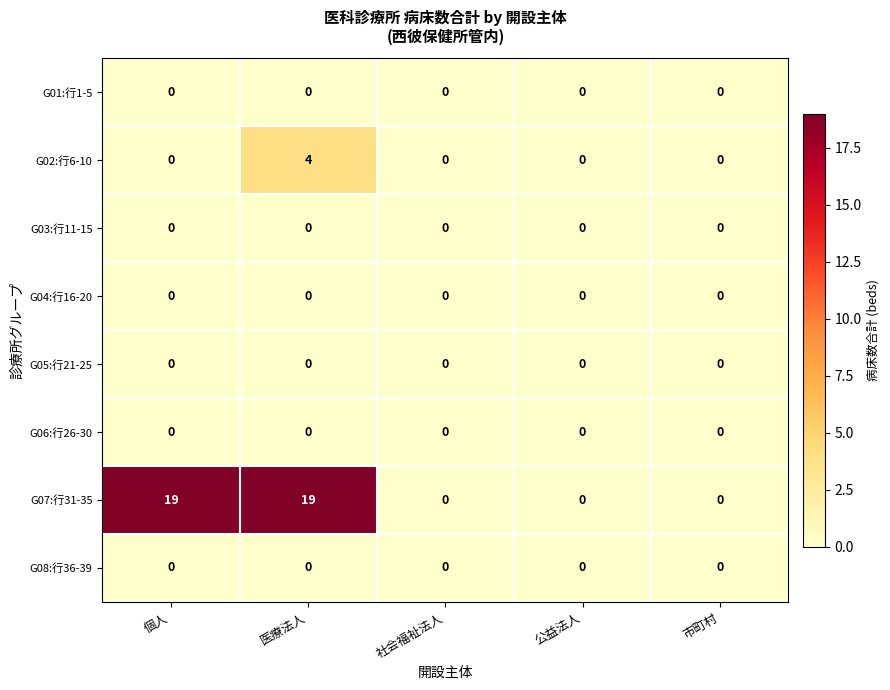

Which series changed the most between 個人 and 市町村?

G07:行31-35